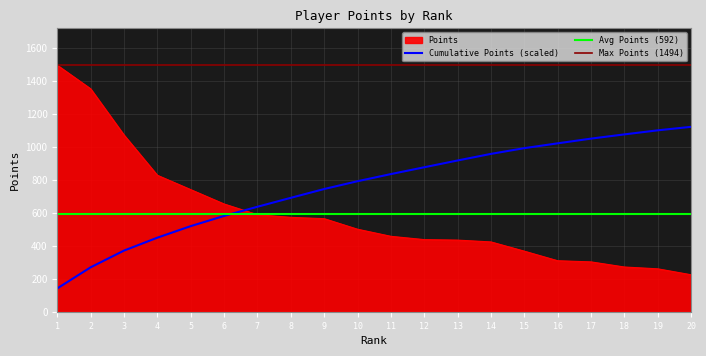

At which label does the data first exceed 500?

1